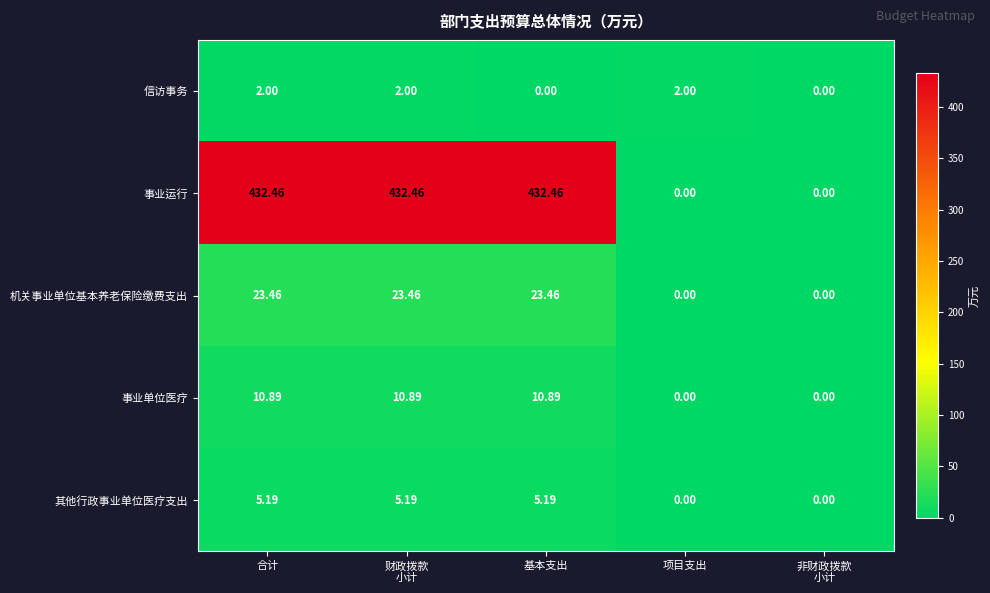

Rank the series at 合计 from highest to lowest value.

事业运行, 机关事业单位基本养老保险缴费支出, 事业单位医疗, 其他行政事业单位医疗支出, 信访事务